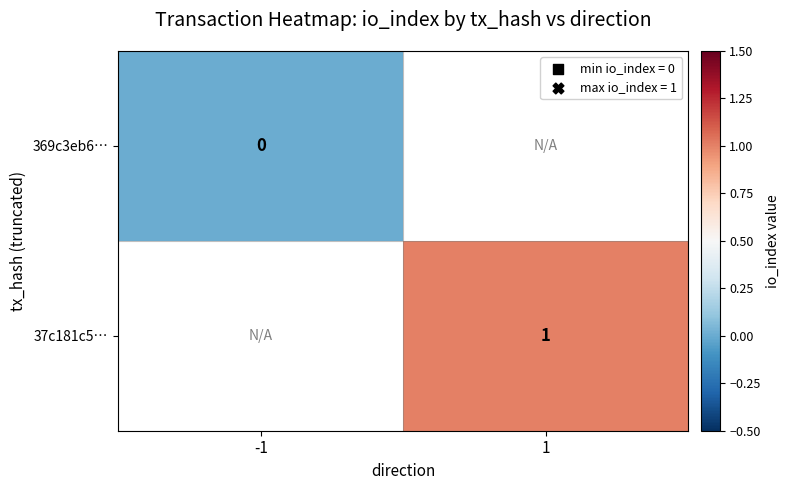

True or false: 37c181c5… has a value of 2 at 1.

False